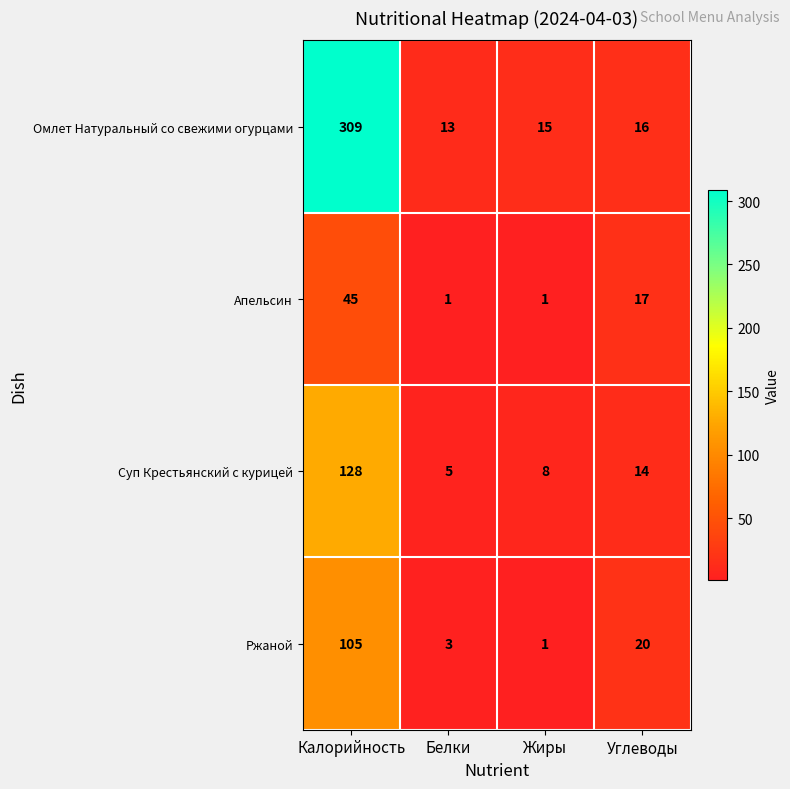

The value of Омлет Натуральный со свежими огурцами at Жиры is 15. True or false?

True